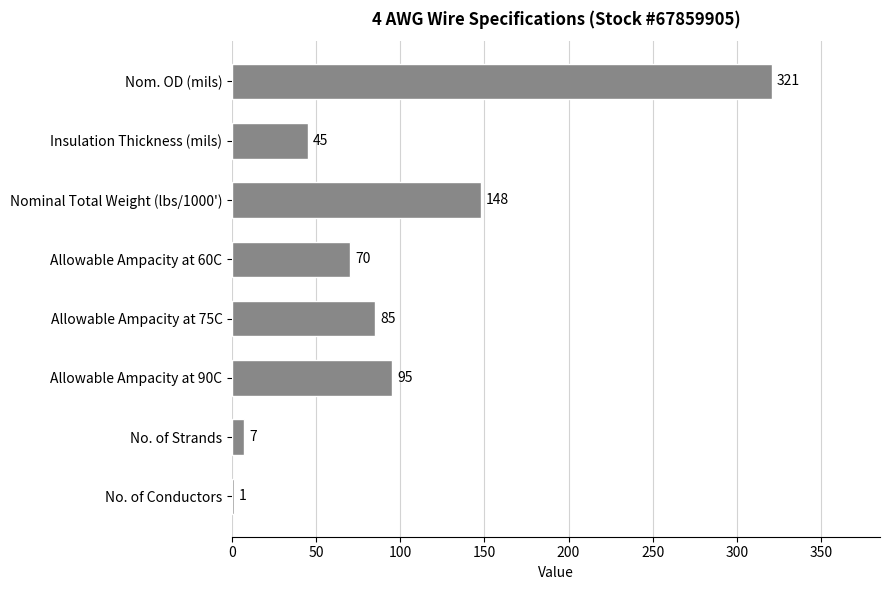

Reading top to bottom, extract all data points from this chart.

Nom. OD (mils)=321	Insulation Thickness (mils)=45	Nominal Total Weight (lbs/1000')=148	Allowable Ampacity at 60C=70	Allowable Ampacity at 75C=85	Allowable Ampacity at 90C=95	No. of Strands=7	No. of Conductors=1